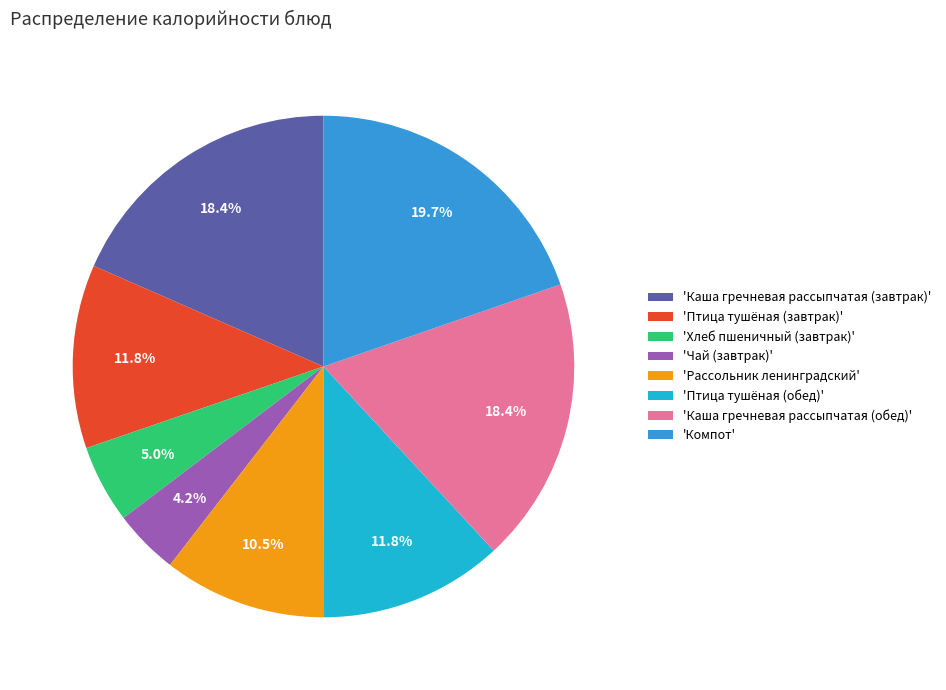

Between 'Компот' and 'Каша гречневая рассыпчатая (завтрак)', which is larger?

'Компот'